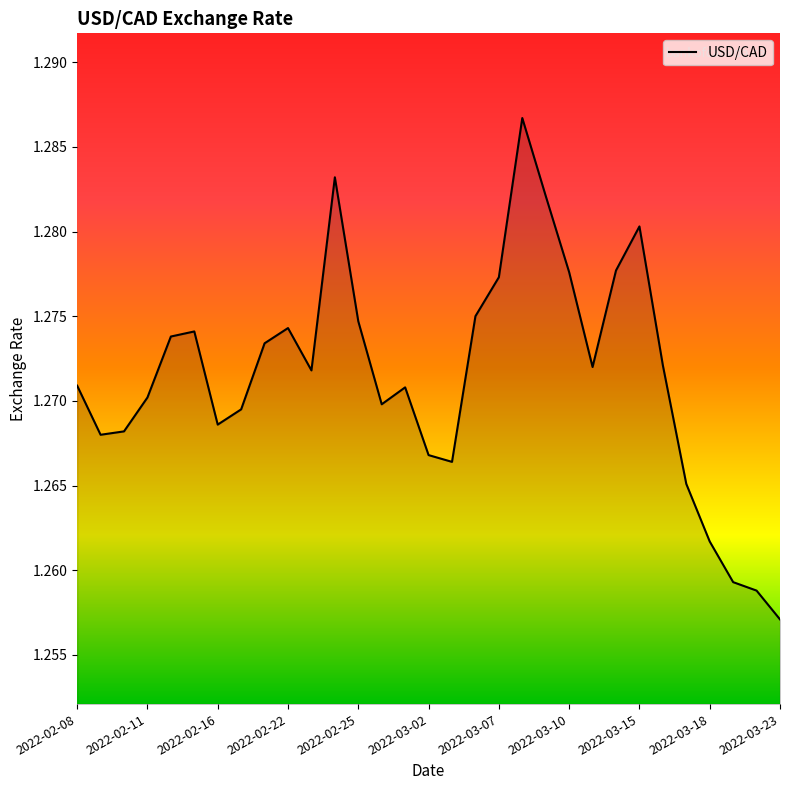

Where is the data nearest to the value 1?

2022-03-23